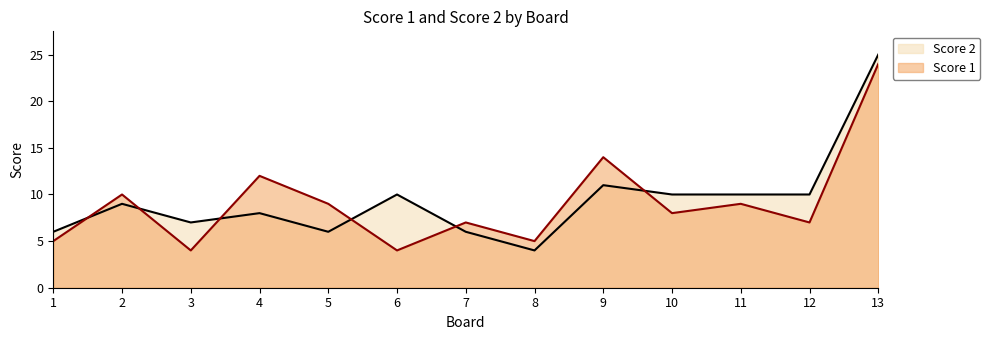

Reading right to left, transcribe all the data shown in this chart.

Score 1: 13=24	12=7	11=9	10=8	9=14	8=5	7=7	6=4	5=9	4=12	3=4	2=10	1=5
Score 2: 13=25	12=10	11=10	10=10	9=11	8=4	7=6	6=10	5=6	4=8	3=7	2=9	1=6